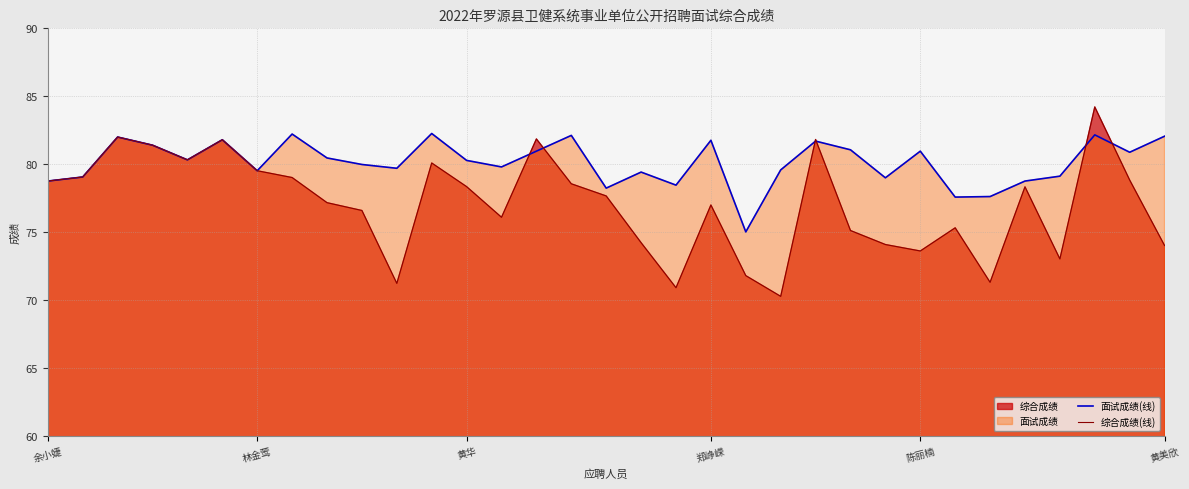

Between 余小婕 and 黄美欣, which series saw the biggest shift?

综合成绩(线)